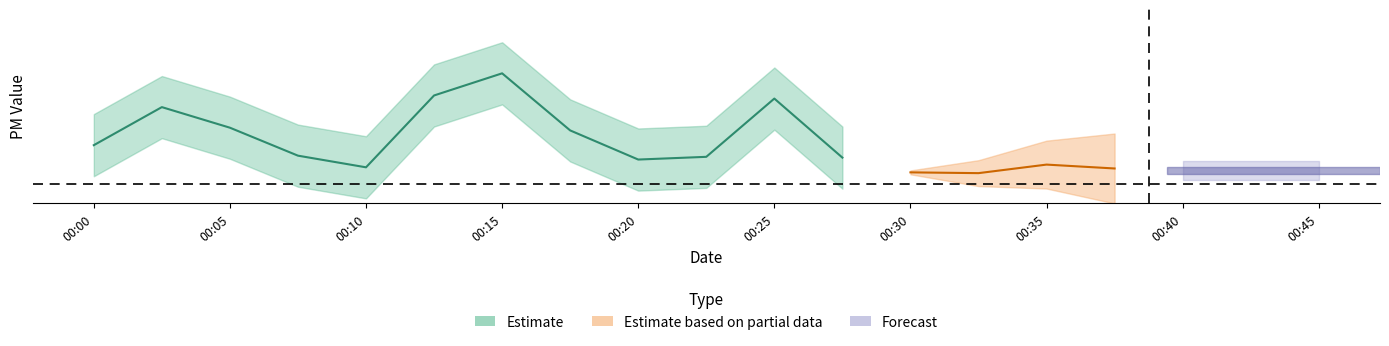

At how many categories does at least one series exceed 1?

11